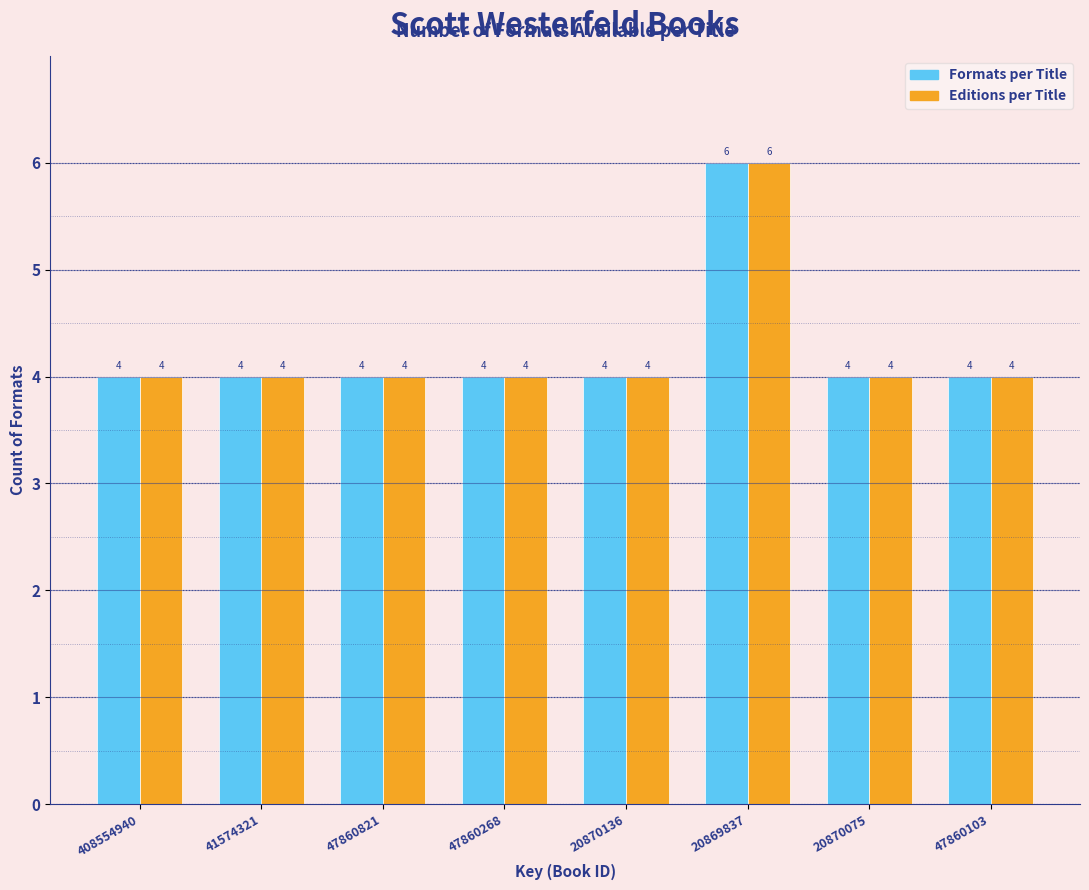

Reading left to right, extract all data points from this chart.

Formats per Title: 408554940=4	41574321=4	47860821=4	47860268=4	20870136=4	20869837=6	20870075=4	47860103=4
Editions per Title: 408554940=4	41574321=4	47860821=4	47860268=4	20870136=4	20869837=6	20870075=4	47860103=4